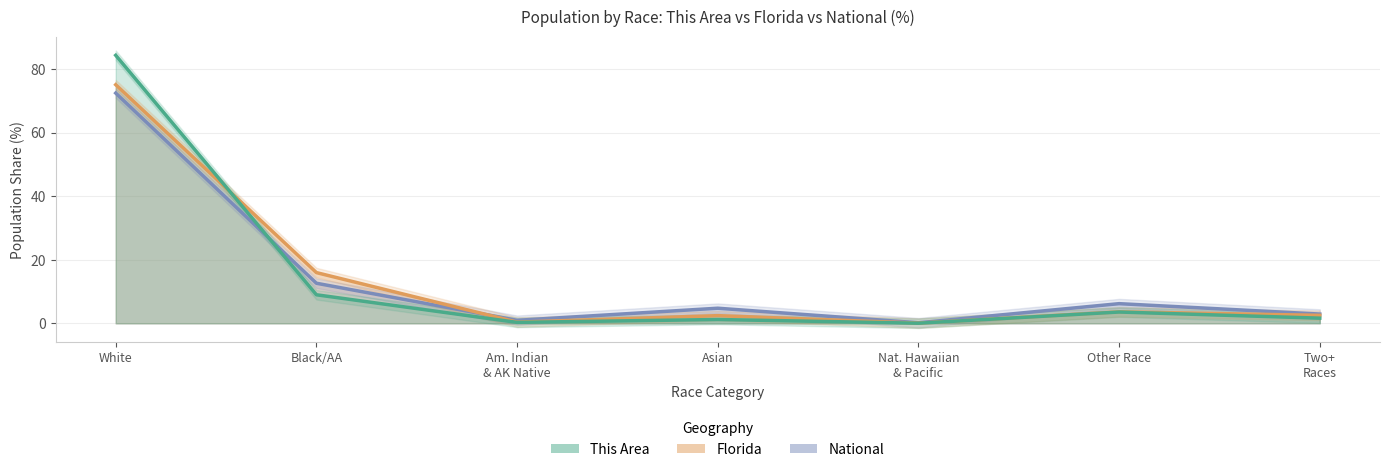

Reading left to right, list all the values displayed in this chart.

National: White=72.4	Black/AA=12.6	Am. Indian
& AK Native=0.9	Asian=4.8	Nat. Hawaiian
& Pacific=0.2	Other Race=6.2	Two+
Races=2.9
Florida: White=75.0	Black/AA=16.0	Am. Indian
& AK Native=0.4	Asian=2.4	Nat. Hawaiian
& Pacific=0.1	Other Race=3.6	Two+
Races=2.5
This Area: White=84.3	Black/AA=9.0	Am. Indian
& AK Native=0.3	Asian=1.2	Nat. Hawaiian
& Pacific=0.0	Other Race=3.6	Two+
Races=1.6